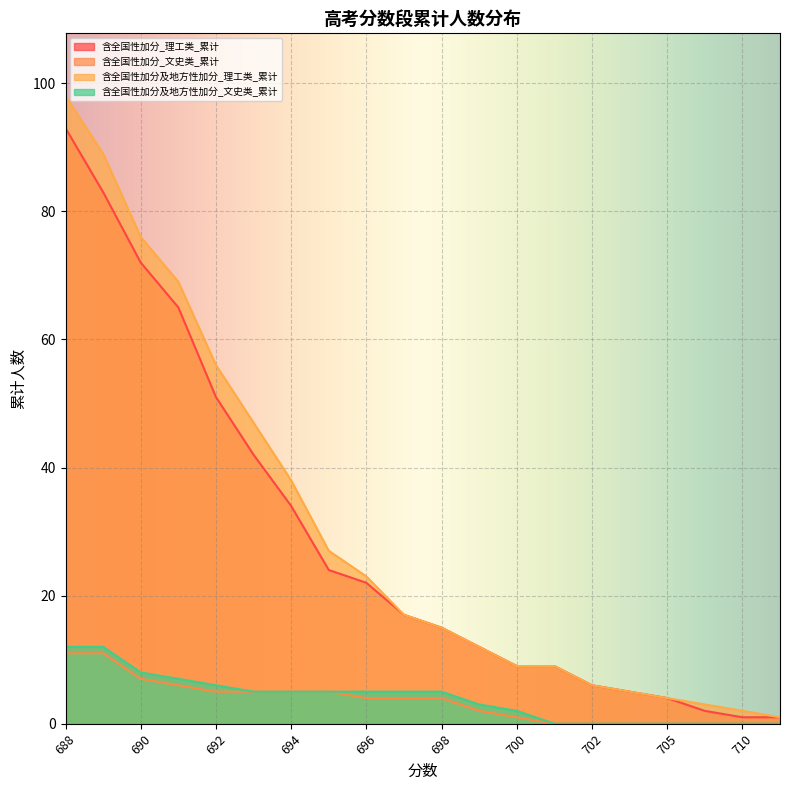

True or false: 含全国性加分及地方性加分_理工类_累计 has more than 0 interior local peaks.

False